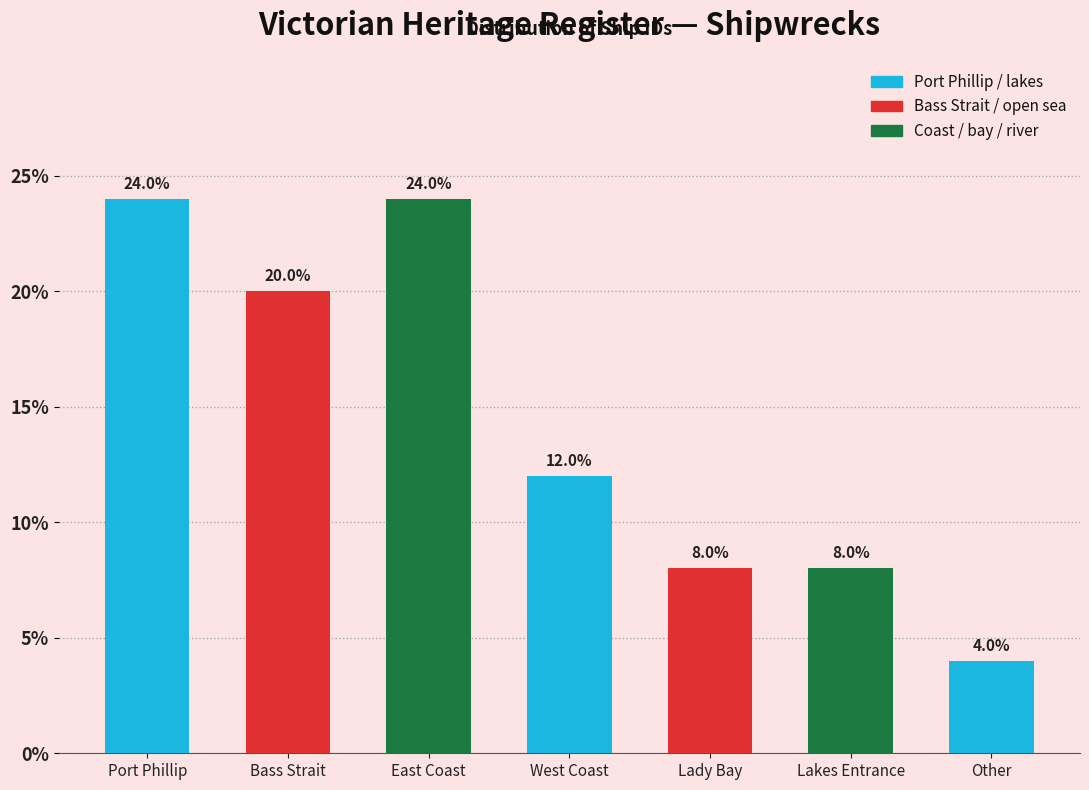

Reading left to right, extract all data points from this chart.

Port Phillip=24	Bass Strait=20	East Coast=24	West Coast=12	Lady Bay=8	Lakes Entrance=8	Other=4